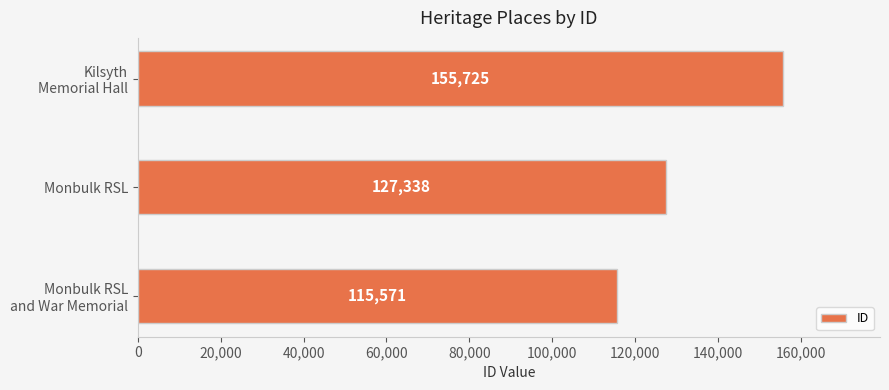

The chart shows a value of 127338 at Monbulk RSL. True or false?

True